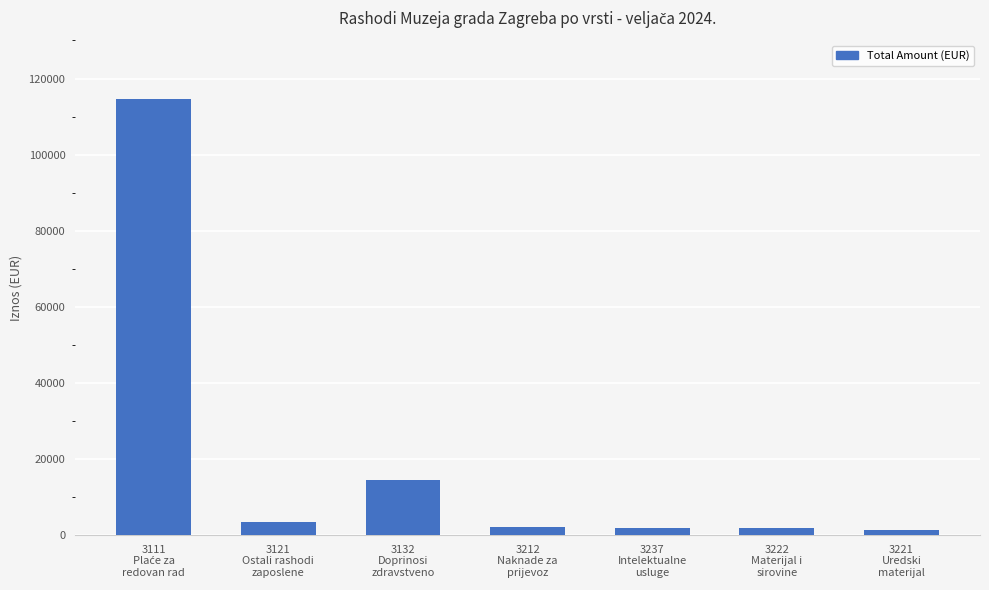

At which label is the value closest to 57916?

3132
Doprinosi
zdravstveno